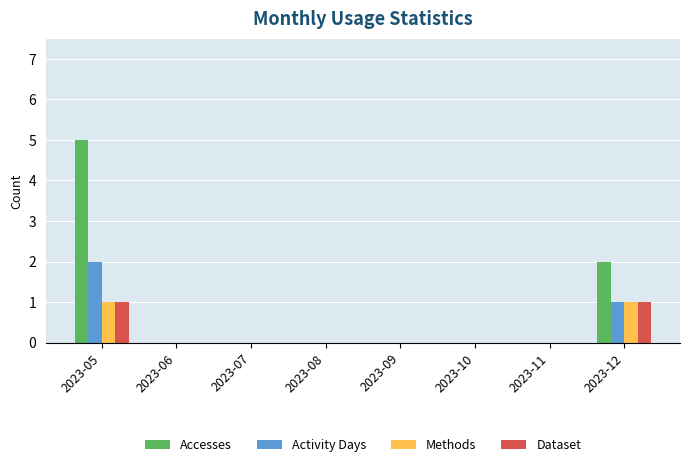

Reading left to right, transcribe all the data shown in this chart.

Accesses: 5	0	0	0	0	0	0	2
Activity Days: 2	0	0	0	0	0	0	1
Methods: 1	0	0	0	0	0	0	1
Dataset: 1	0	0	0	0	0	0	1